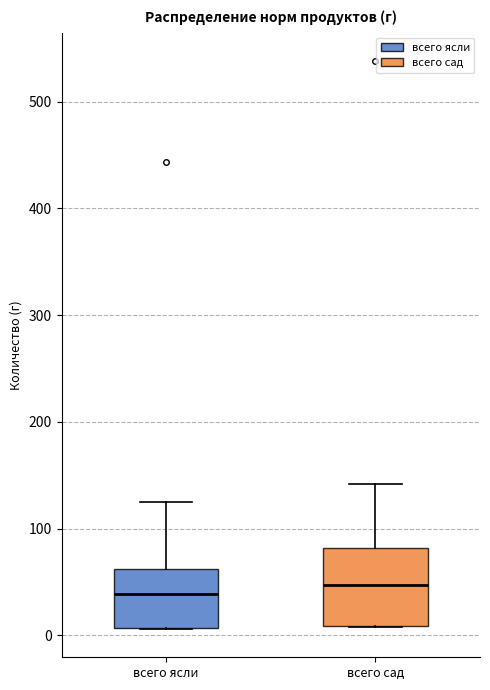

Where is the upper edge of the box for всего ясли on the y-axis? The values are not printed on the chart, so give them approximately, as read against the axis.

60